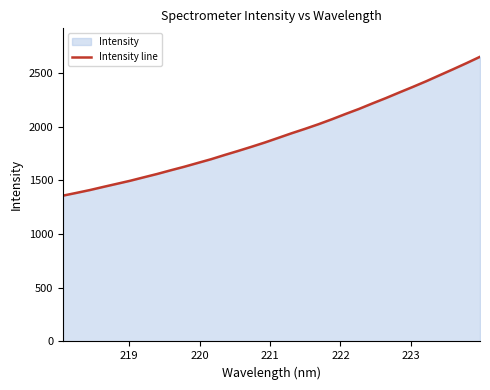

What is the minimum value shown in the chart?

1356.9